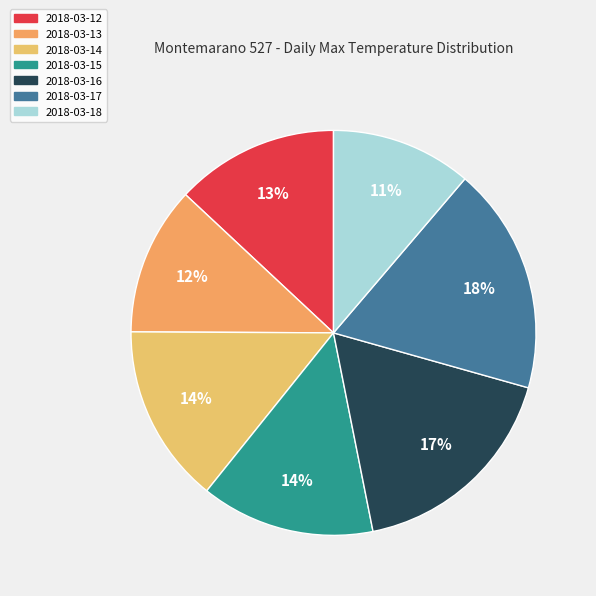

Does 2018-03-12 represent more than half of the total?

No